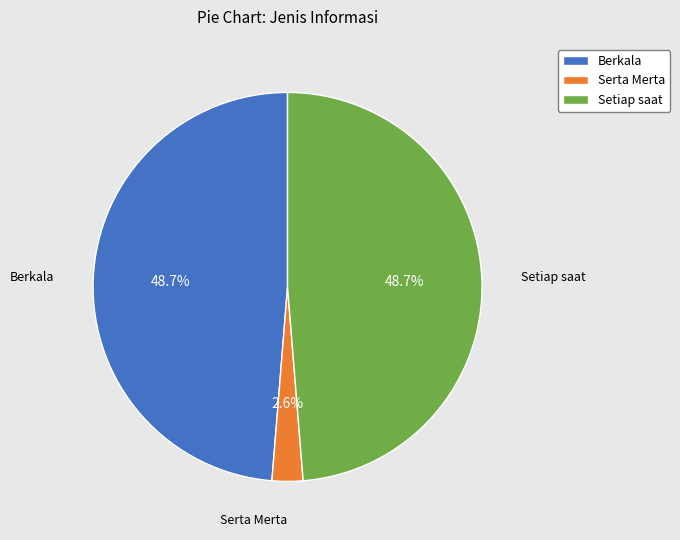

Which has a higher value, Setiap saat or Serta Merta?

Setiap saat